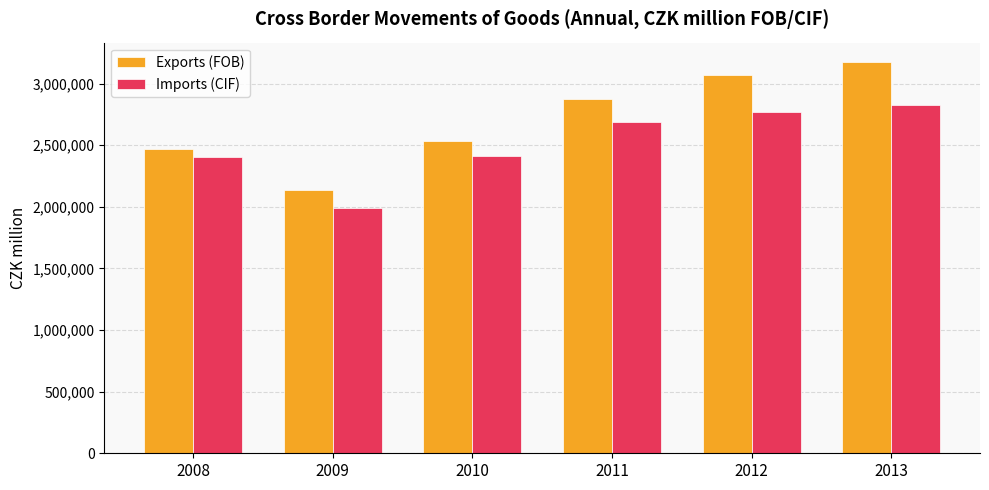

Rank the series at 2010 from highest to lowest value.

Exports (FOB), Imports (CIF)